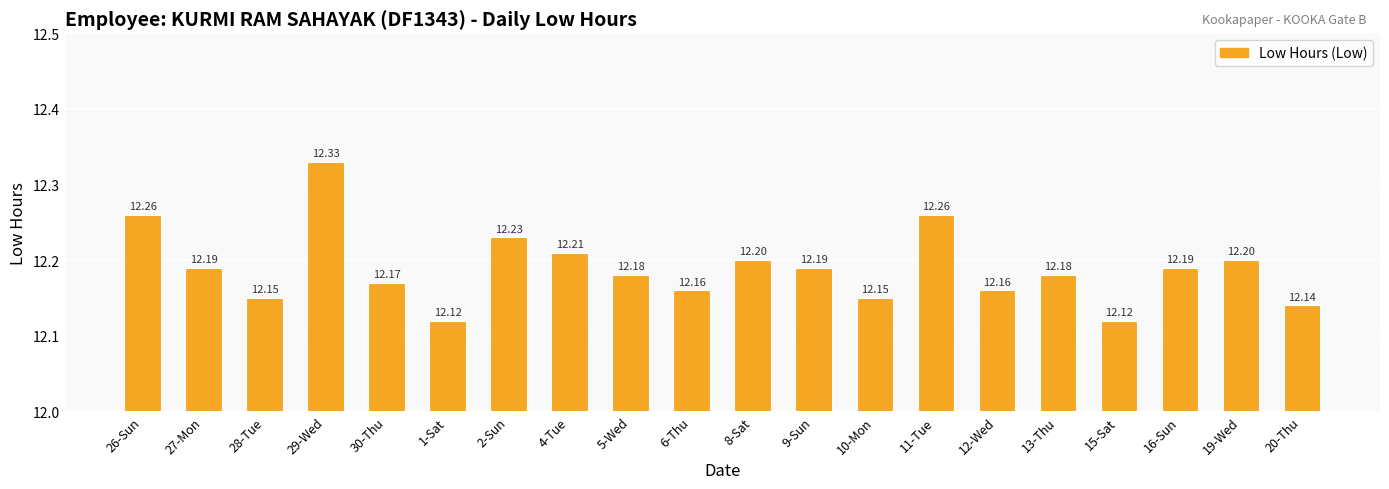

Between 6-Thu and 5-Wed, which is larger?

5-Wed